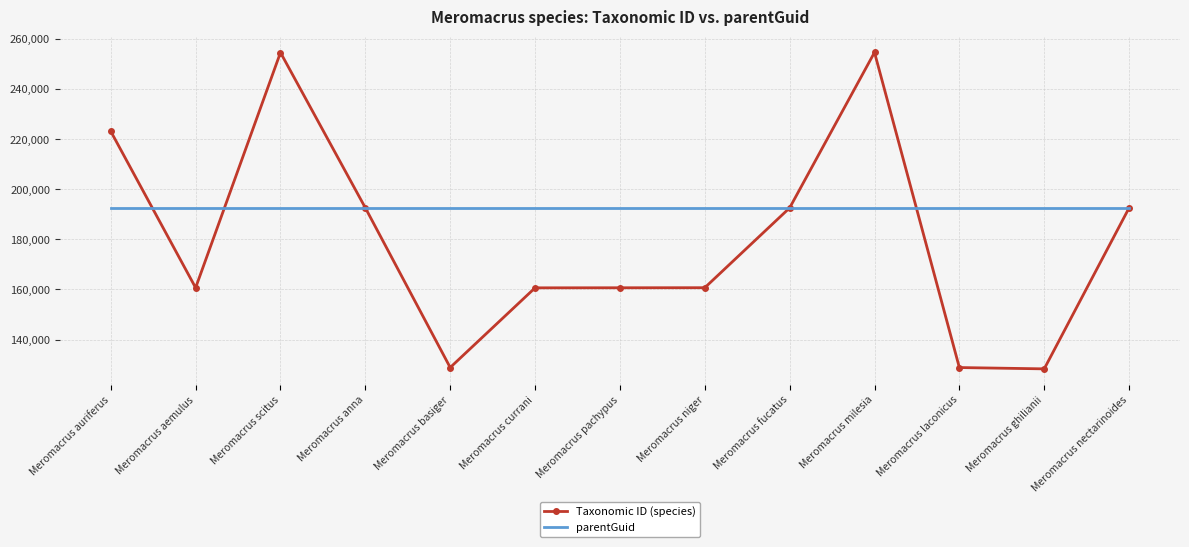

The value of Taxonomic ID (species) at Meromacrus anna is 288595. True or false?

False